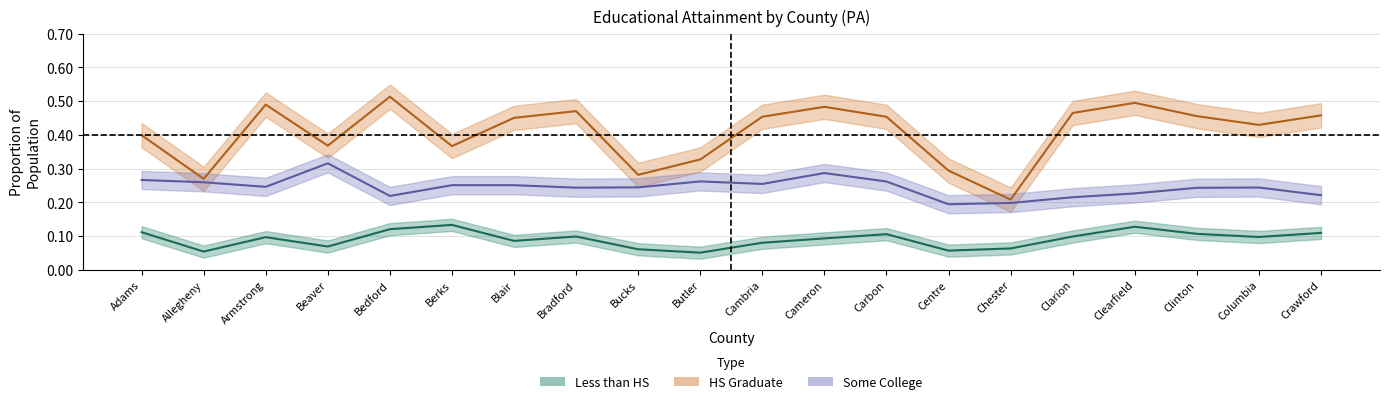

True or false: Some College (pct) and Less than HS (pct) cross at least once.

False